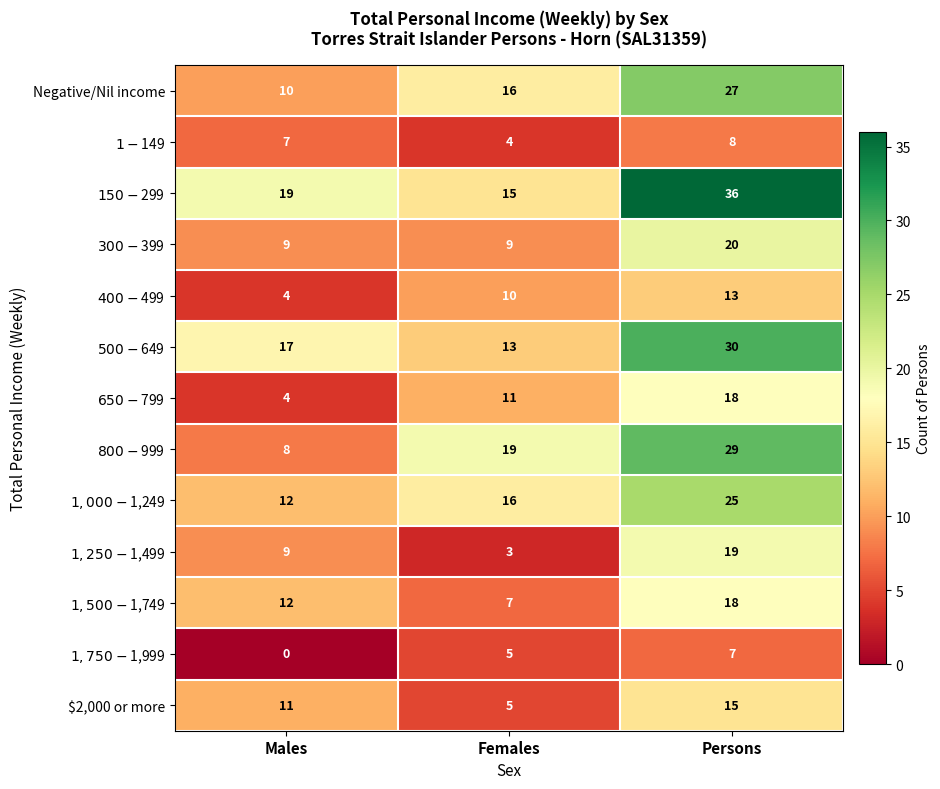

At which category does the chart reach its minimum across all series?

Males